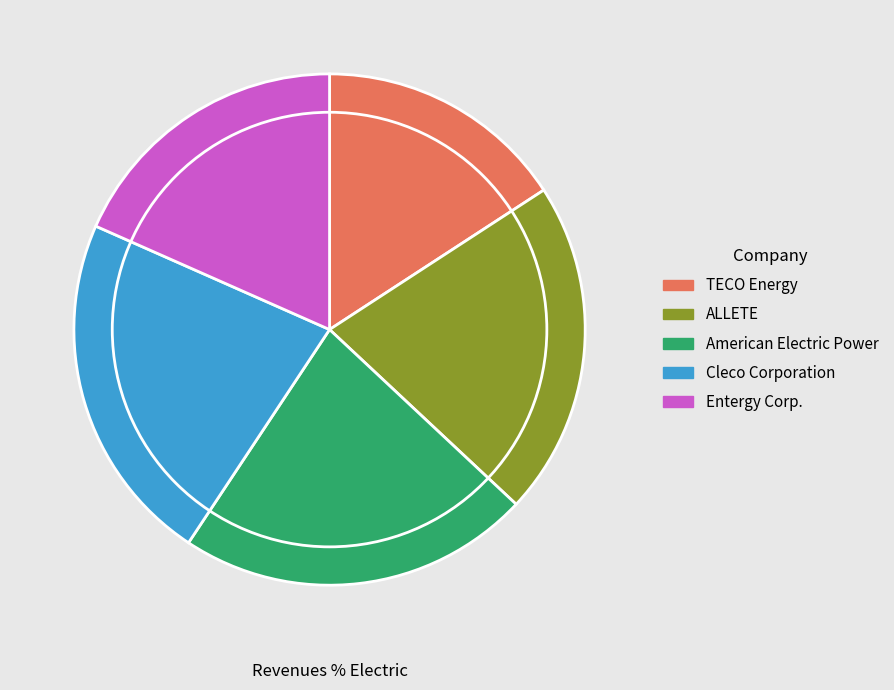

Does any single category account for the majority?

No